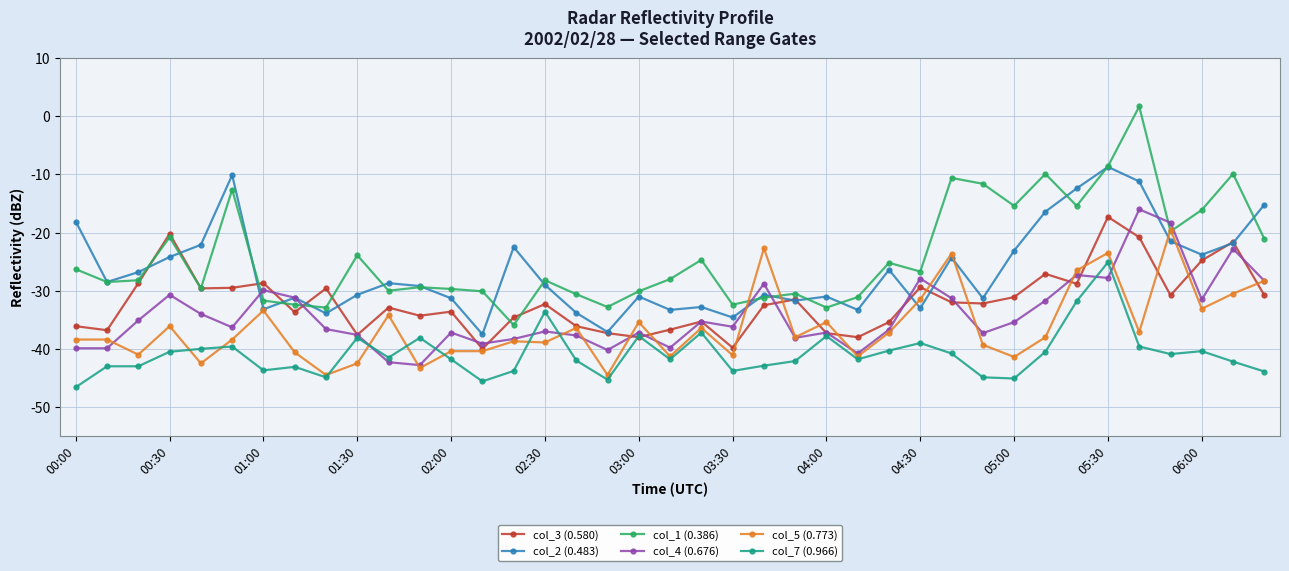

True or false: col_4 (0.676) and col_7 (0.966) cross at least once.

True